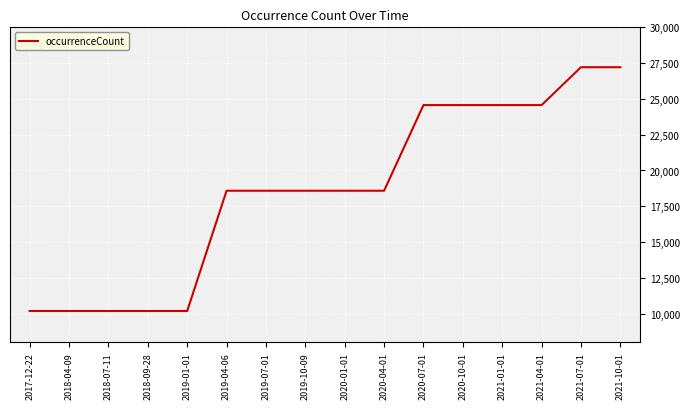

Approximately how many times larger is the value at 2018-09-28 compared to 2021-01-01?

0.4